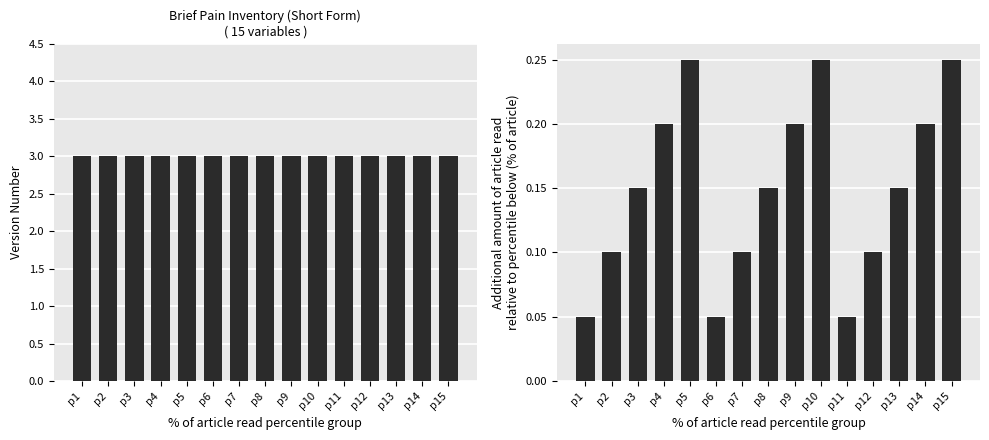

Which category has the lowest value across all series?

p1